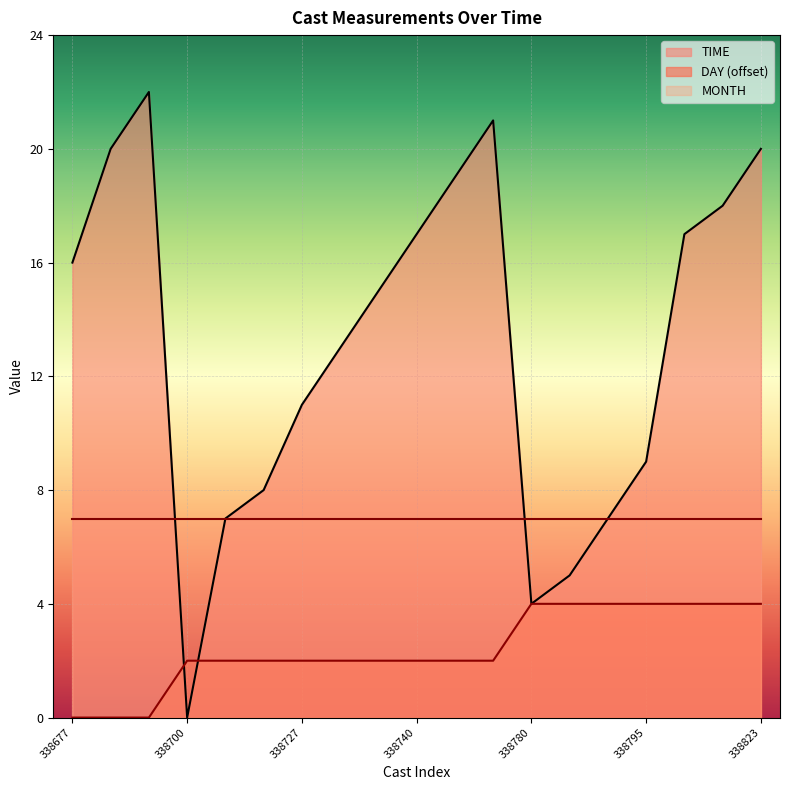

What are all the series names shown in the legend?

TIME, DAY (offset), MONTH